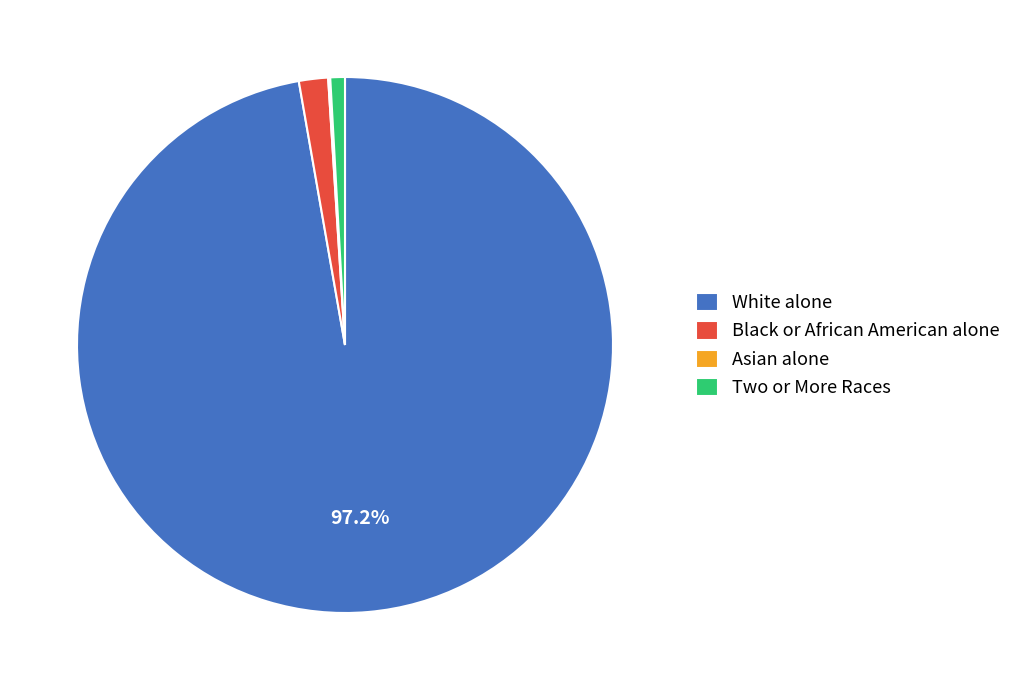

How much of the chart is everything except White alone?

2.8%